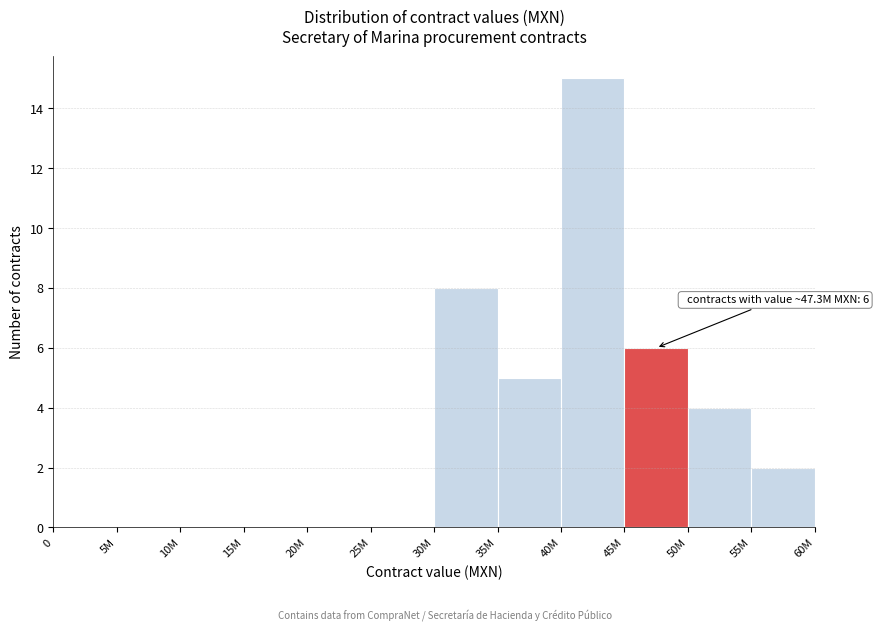

Reading right to left, what are all the values shown in this chart?

55M=2	50M=4	45M=6	40M=15	35M=5	30M=8	25M=0	20M=0	15M=0	10M=0	5M=0	0=0